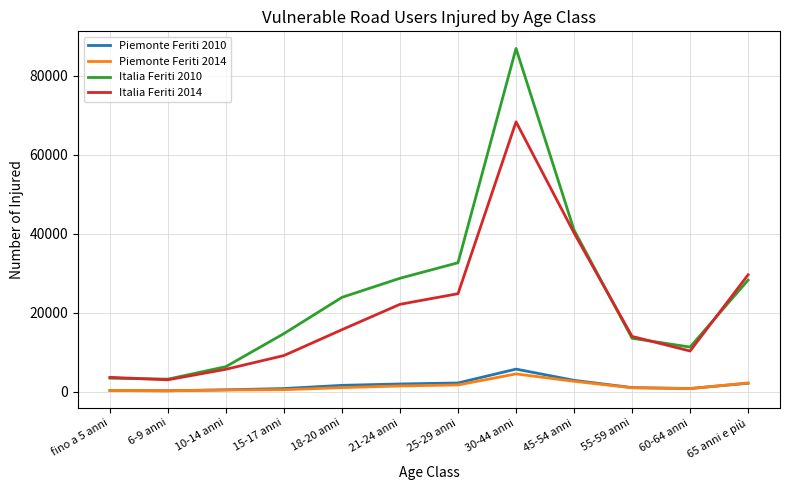

At which label is Italia Feriti 2014 closest to 35642?

45-54 anni